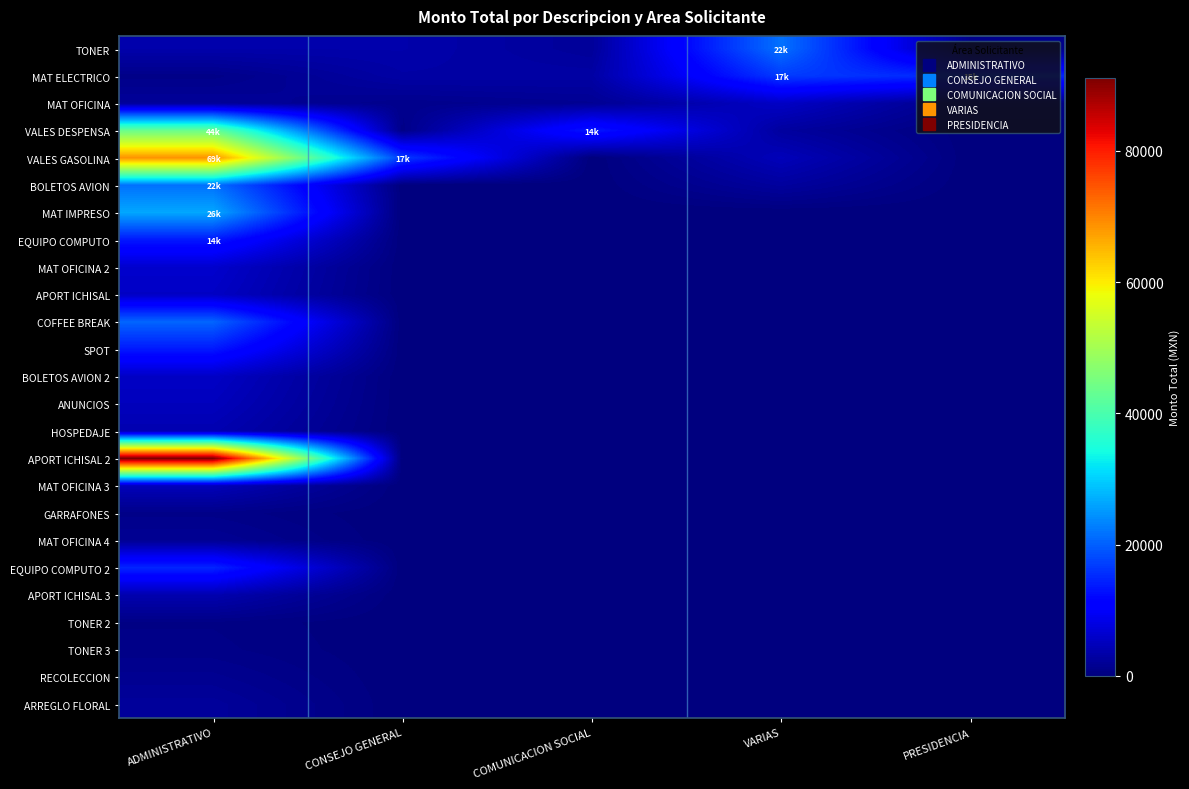

Reading right to left, transcribe all the data shown in this chart.

TONER: PRESIDENCIA=876.0	VARIAS=21606.0	COMUNICACION SOCIAL=2204.0	CONSEJO GENERAL=3599.0	ADMINISTRATIVO=3599.0
MAT ELECTRICO: PRESIDENCIA=14760.9	VARIAS=16695.4	COMUNICACION SOCIAL=3073.9	CONSEJO GENERAL=3135.1	ADMINISTRATIVO=905.0
MAT OFICINA: PRESIDENCIA=840.0	VARIAS=5671.2	COMUNICACION SOCIAL=1705.2	CONSEJO GENERAL=1168.2	ADMINISTRATIVO=2204.0
VALES DESPENSA: PRESIDENCIA=0.0	VARIAS=2643.4	COMUNICACION SOCIAL=13595.2	CONSEJO GENERAL=876.0	ADMINISTRATIVO=43600.0
VALES GASOLINA: PRESIDENCIA=0.0	VARIAS=4749.2	COMUNICACION SOCIAL=0.0	CONSEJO GENERAL=16695.4	ADMINISTRATIVO=68674.5
BOLETOS AVION: PRESIDENCIA=0.0	VARIAS=2589.4	COMUNICACION SOCIAL=0.0	CONSEJO GENERAL=0.0	ADMINISTRATIVO=21606.0
MAT IMPRESO: PRESIDENCIA=0.0	VARIAS=0.0	COMUNICACION SOCIAL=0.0	CONSEJO GENERAL=0.0	ADMINISTRATIVO=26448.0
EQUIPO COMPUTO: PRESIDENCIA=0.0	VARIAS=0.0	COMUNICACION SOCIAL=0.0	CONSEJO GENERAL=0.0	ADMINISTRATIVO=13554.9
MAT OFICINA 2: PRESIDENCIA=0.0	VARIAS=0.0	COMUNICACION SOCIAL=0.0	CONSEJO GENERAL=0.0	ADMINISTRATIVO=6252.2
APORT ICHISAL: PRESIDENCIA=0.0	VARIAS=0.0	COMUNICACION SOCIAL=0.0	CONSEJO GENERAL=0.0	ADMINISTRATIVO=5639.8
COFFEE BREAK: PRESIDENCIA=0.0	VARIAS=0.0	COMUNICACION SOCIAL=0.0	CONSEJO GENERAL=0.0	ADMINISTRATIVO=20474.0
SPOT: PRESIDENCIA=0.0	VARIAS=0.0	COMUNICACION SOCIAL=0.0	CONSEJO GENERAL=0.0	ADMINISTRATIVO=13595.2
BOLETOS AVION 2: PRESIDENCIA=0.0	VARIAS=0.0	COMUNICACION SOCIAL=0.0	CONSEJO GENERAL=0.0	ADMINISTRATIVO=5671.2
ANUNCIOS: PRESIDENCIA=0.0	VARIAS=0.0	COMUNICACION SOCIAL=0.0	CONSEJO GENERAL=0.0	ADMINISTRATIVO=4970.6
HOSPEDAJE: PRESIDENCIA=0.0	VARIAS=0.0	COMUNICACION SOCIAL=0.0	CONSEJO GENERAL=0.0	ADMINISTRATIVO=4027.1
APORT ICHISAL 2: PRESIDENCIA=0.0	VARIAS=0.0	COMUNICACION SOCIAL=0.0	CONSEJO GENERAL=0.0	ADMINISTRATIVO=91049.8
MAT OFICINA 3: PRESIDENCIA=0.0	VARIAS=0.0	COMUNICACION SOCIAL=0.0	CONSEJO GENERAL=0.0	ADMINISTRATIVO=4749.2
GARRAFONES: PRESIDENCIA=0.0	VARIAS=0.0	COMUNICACION SOCIAL=0.0	CONSEJO GENERAL=0.0	ADMINISTRATIVO=954.0
MAT OFICINA 4: PRESIDENCIA=0.0	VARIAS=0.0	COMUNICACION SOCIAL=0.0	CONSEJO GENERAL=0.0	ADMINISTRATIVO=1744.2
EQUIPO COMPUTO 2: PRESIDENCIA=0.0	VARIAS=0.0	COMUNICACION SOCIAL=0.0	CONSEJO GENERAL=0.0	ADMINISTRATIVO=14760.9
APORT ICHISAL 3: PRESIDENCIA=0.0	VARIAS=0.0	COMUNICACION SOCIAL=0.0	CONSEJO GENERAL=0.0	ADMINISTRATIVO=3950.0
TONER 2: PRESIDENCIA=0.0	VARIAS=0.0	COMUNICACION SOCIAL=0.0	CONSEJO GENERAL=0.0	ADMINISTRATIVO=670.0
TONER 3: PRESIDENCIA=0.0	VARIAS=0.0	COMUNICACION SOCIAL=0.0	CONSEJO GENERAL=0.0	ADMINISTRATIVO=840.0
RECOLECCION: PRESIDENCIA=0.0	VARIAS=0.0	COMUNICACION SOCIAL=0.0	CONSEJO GENERAL=0.0	ADMINISTRATIVO=1540.9
ARREGLO FLORAL: PRESIDENCIA=0.0	VARIAS=0.0	COMUNICACION SOCIAL=0.0	CONSEJO GENERAL=0.0	ADMINISTRATIVO=2320.0